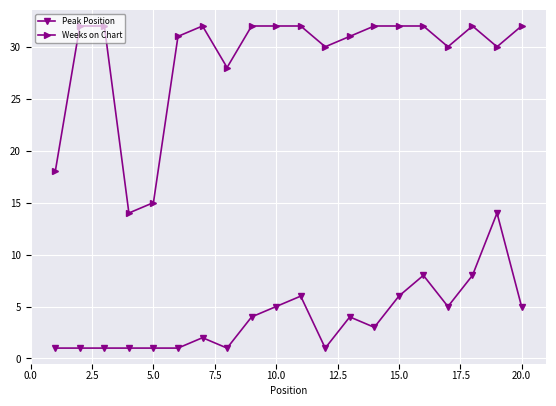

At how many categories does at least one series exceed 27?

17